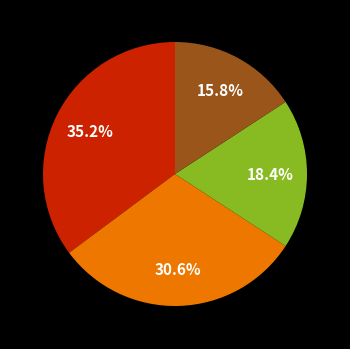

To the nearest percent, what is the difference between the largest and smallest slice percentages?

19%